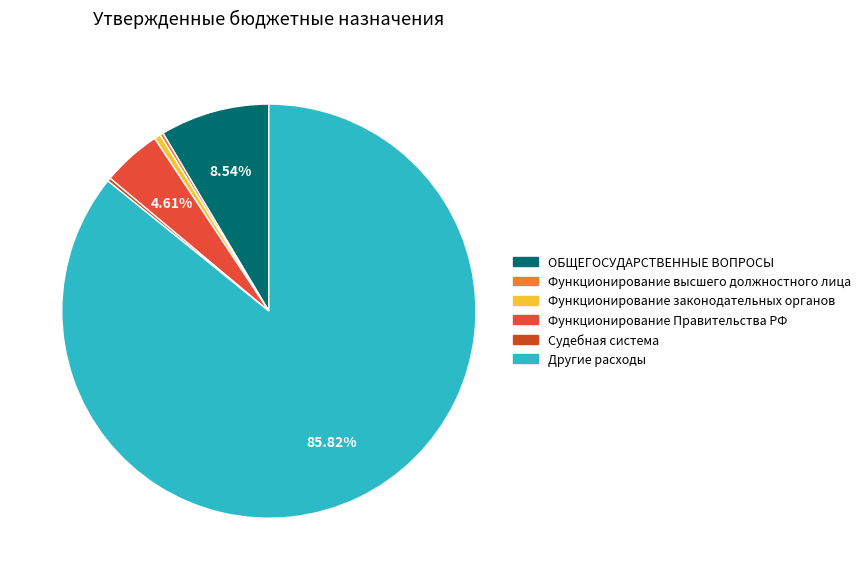

Is there a majority slice in this chart?

Yes